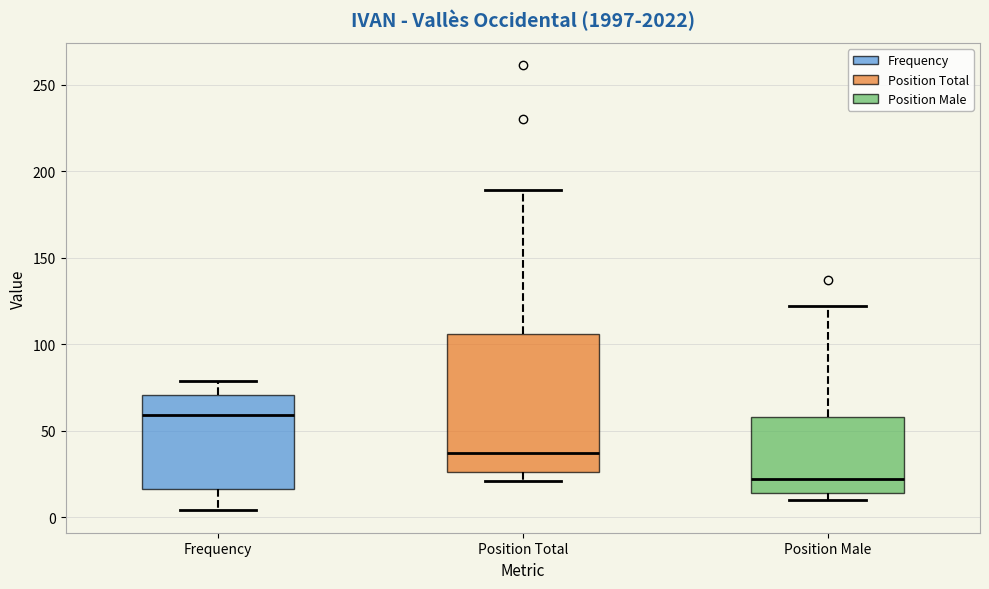

Which box's median line is the lowest?

Position Male